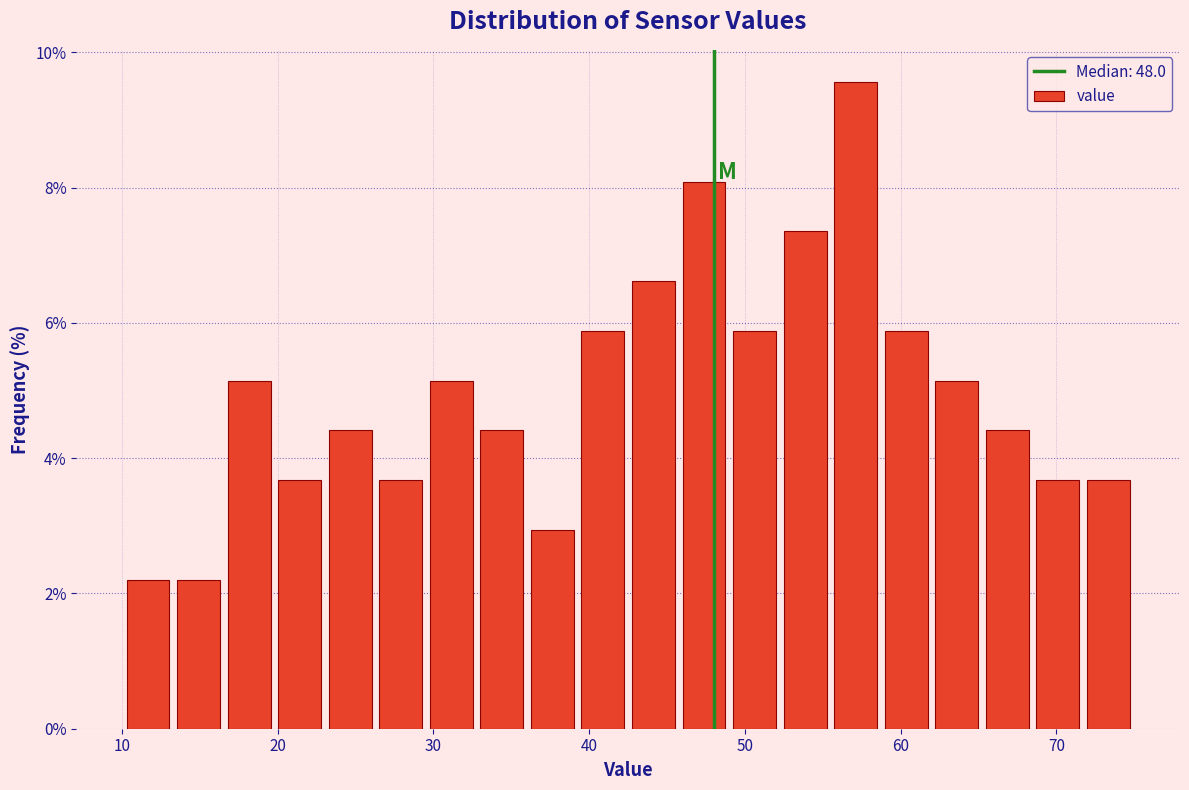

Read against the x-axis, roughly where is the centre of the tallest bar?

57